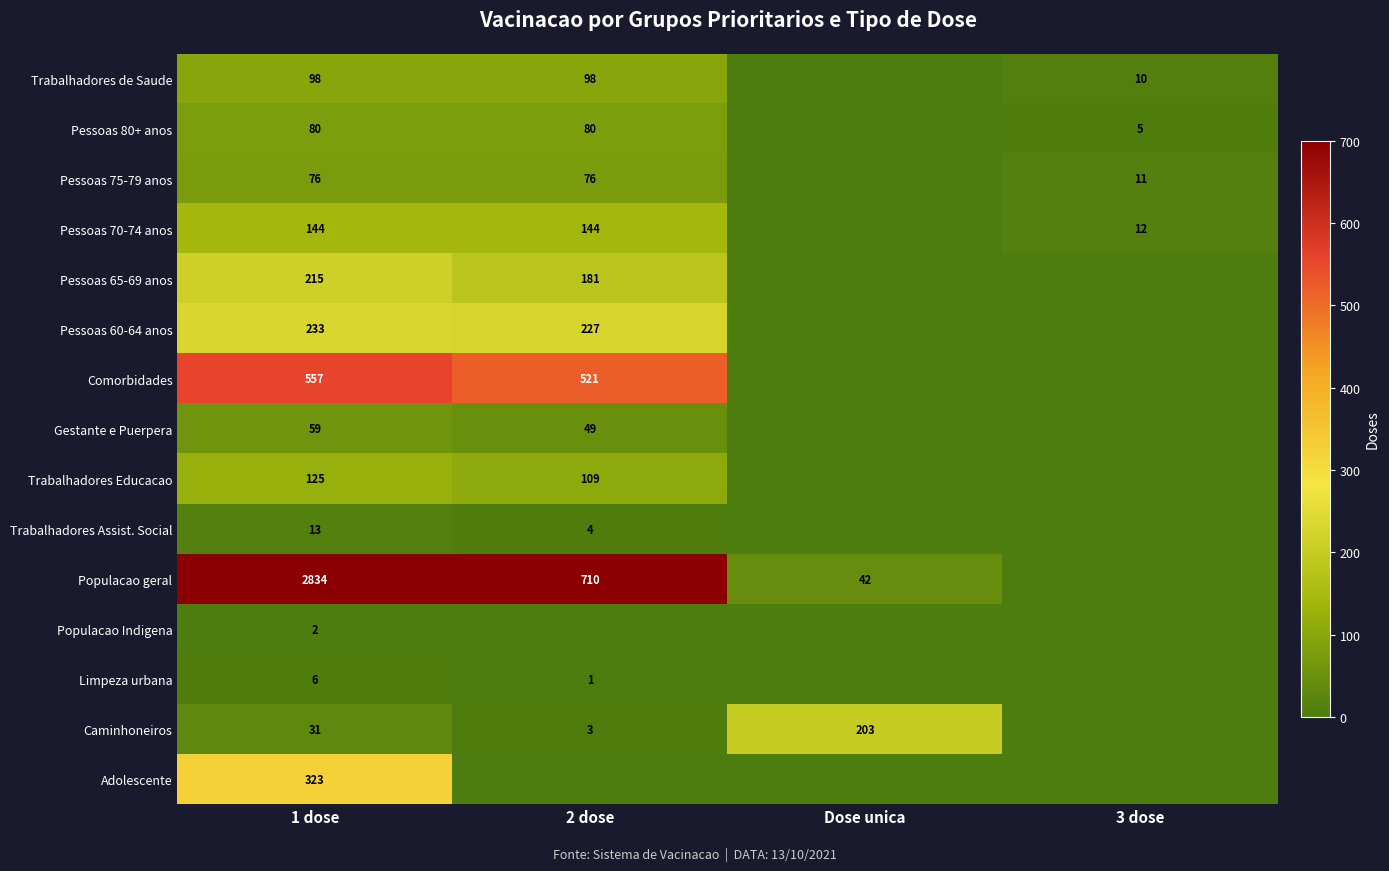

The Pessoas 80+ anos series shows 80 at 1 dose. True or false?

True